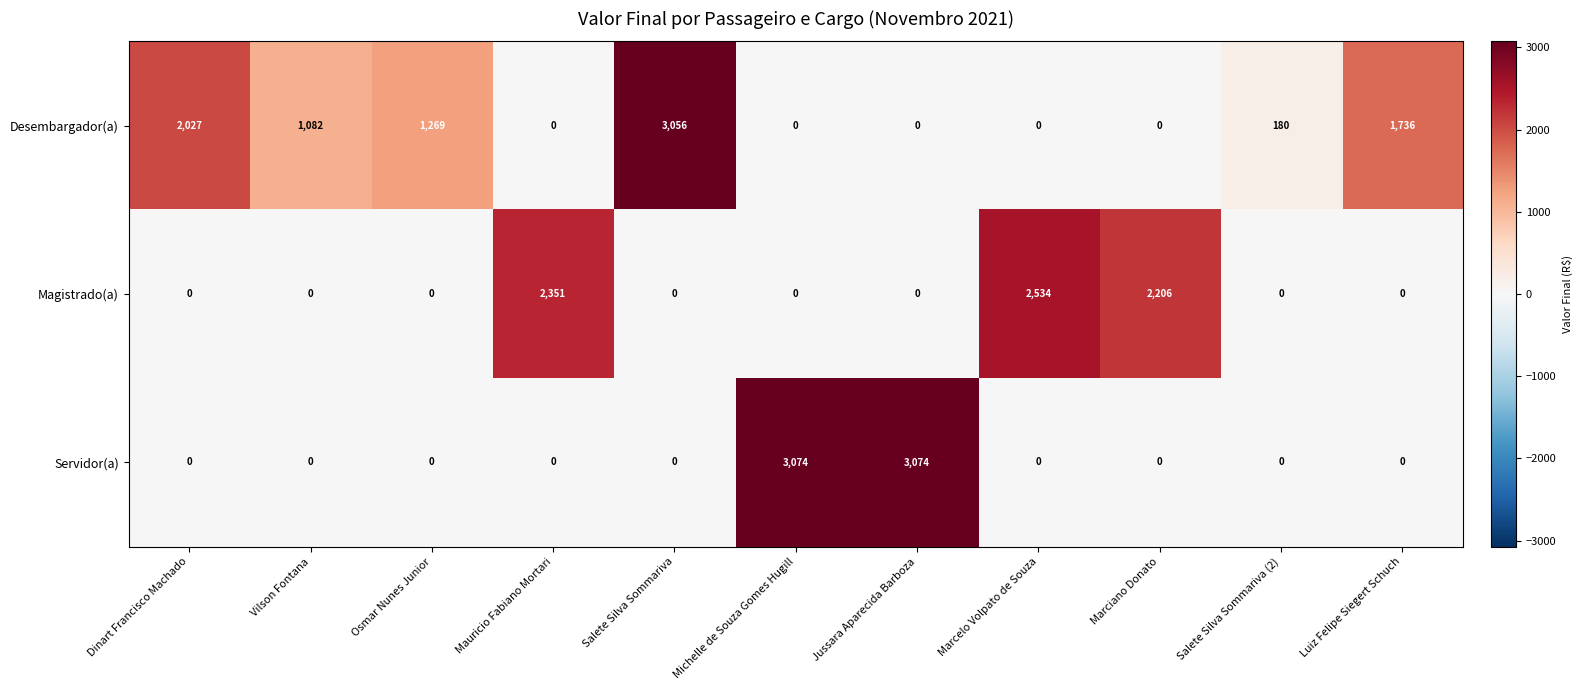

The value of Desembargador(a) at Vilson Fontana is 425. True or false?

False